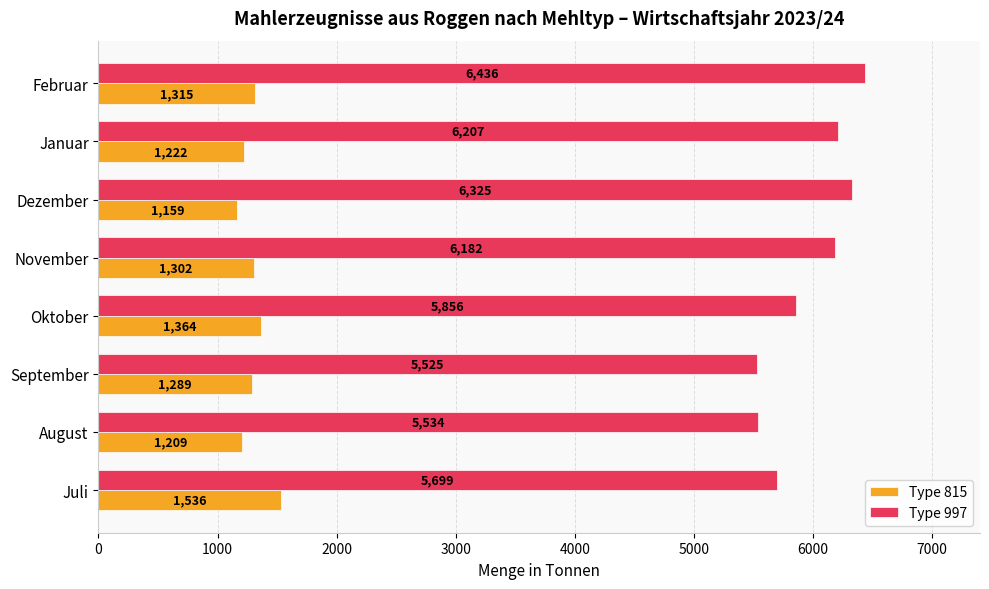

Which label corresponds to the smallest value in the chart?

Dezember